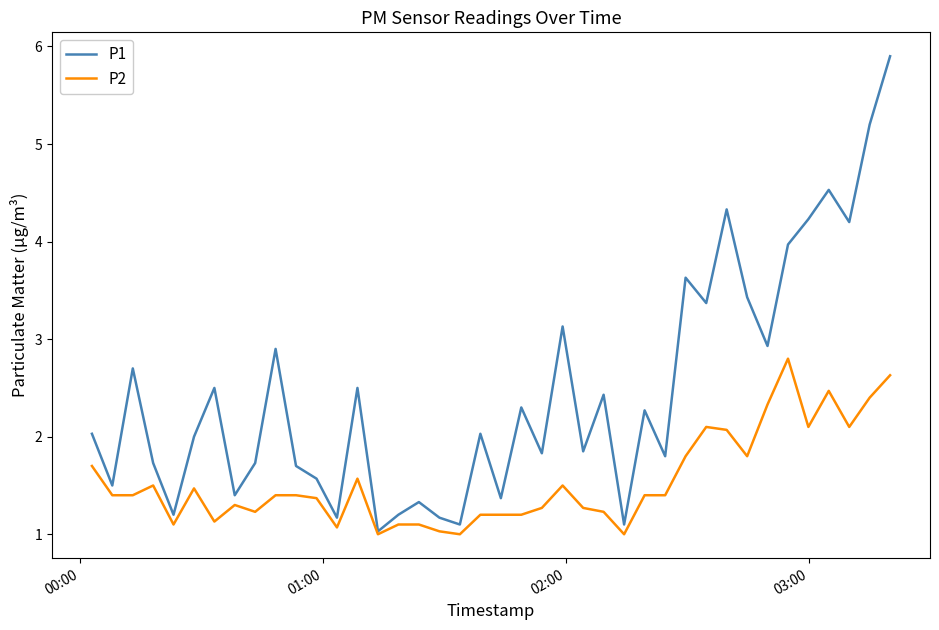

What is the highest value of the P1 series?

5.9